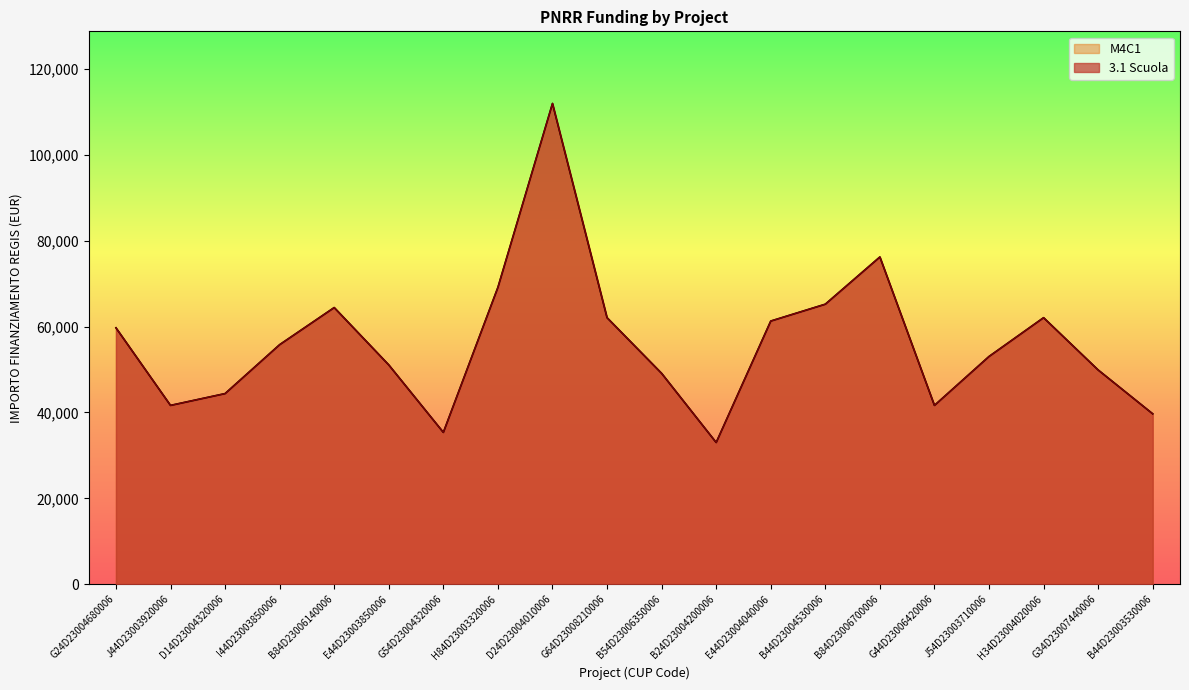

Is it true that M4C1 equals 55778.1 at I44D23003850006?

True